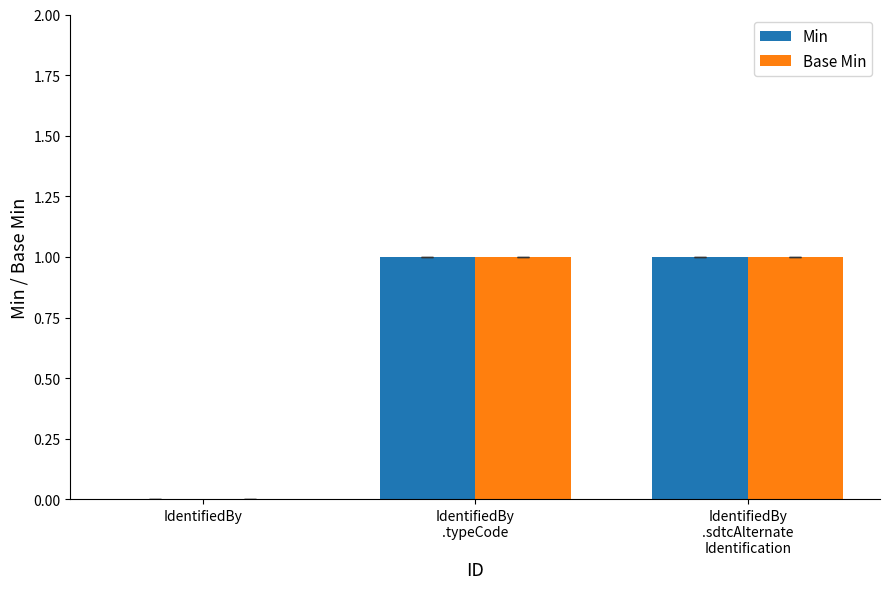

True or false: Min has a value of 0 at IdentifiedBy.

True